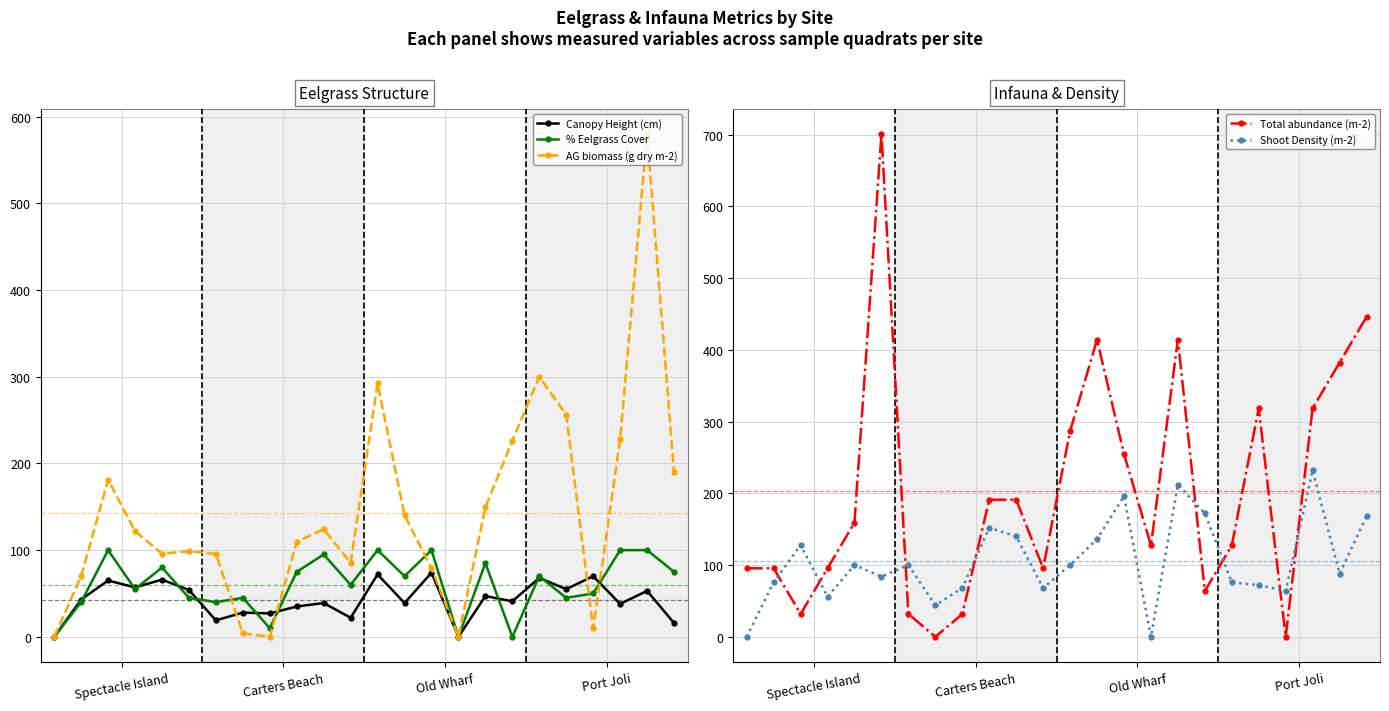

What is the value of the AG biomass (g dry m-2) point at the 17th from the left?

149.4